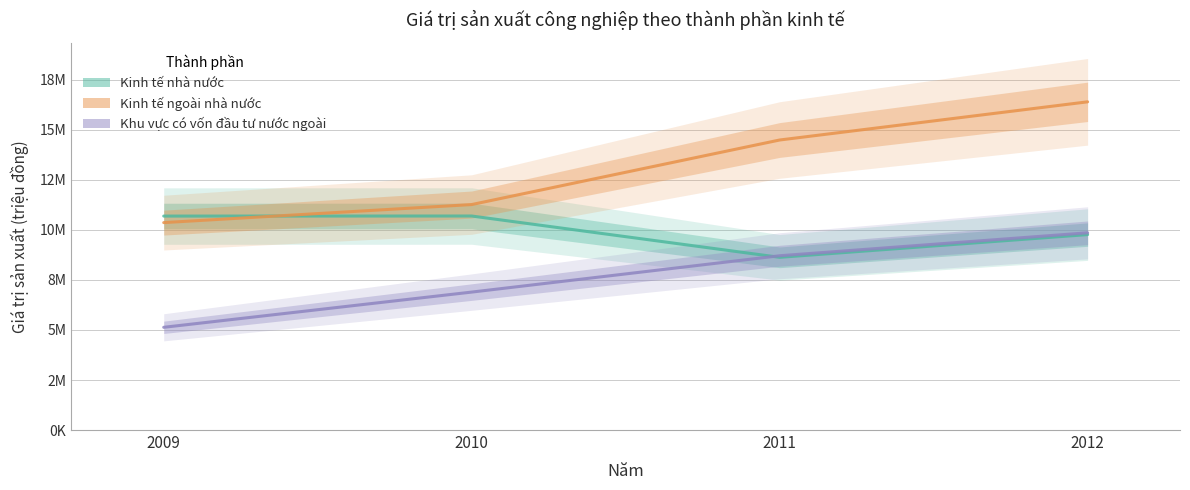

Does the chart have visible grid lines?

Yes